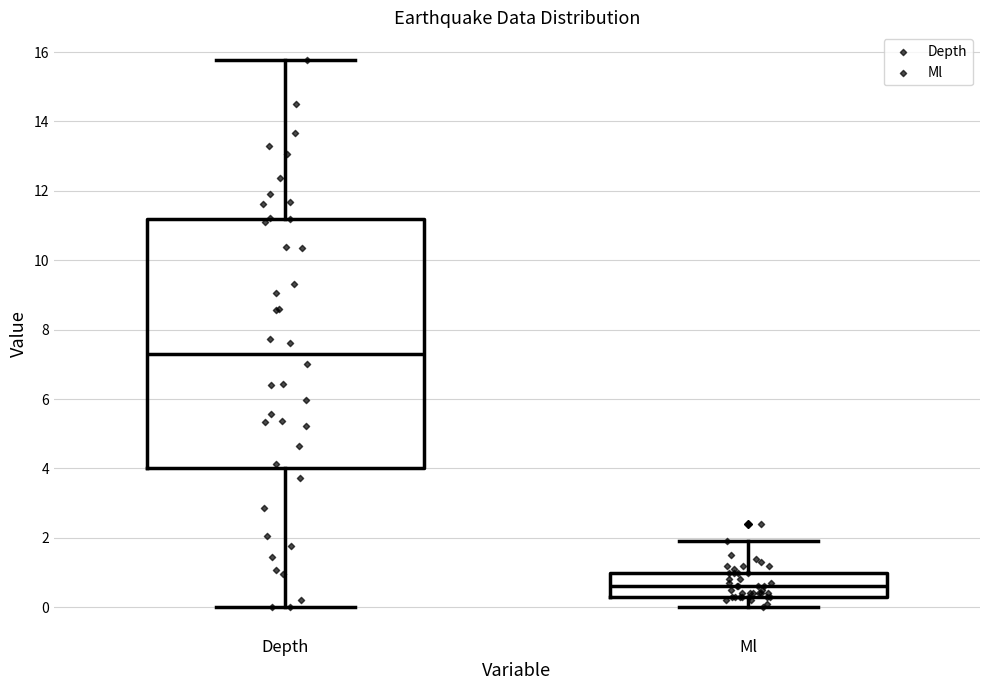

Where is the upper edge of the box for Depth on the y-axis? The values are not printed on the chart, so give them approximately, as read against the axis.

11.2